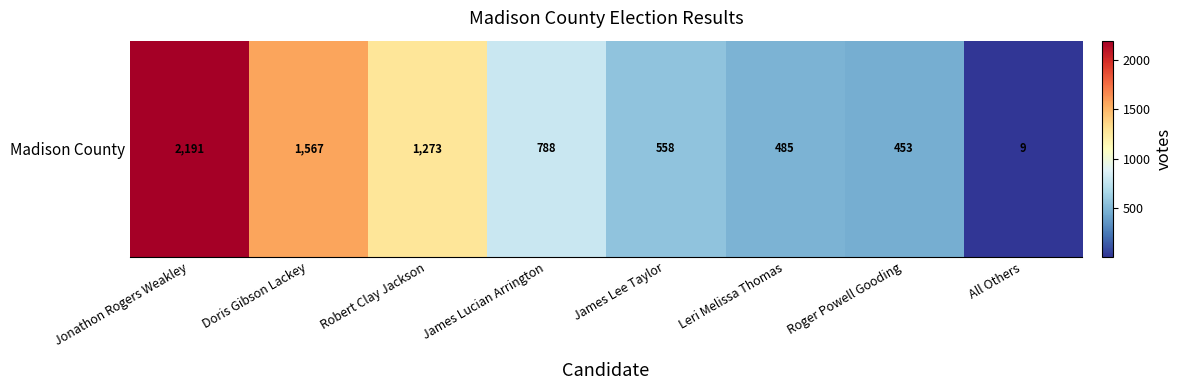

How many distinct data groups are displayed?

1